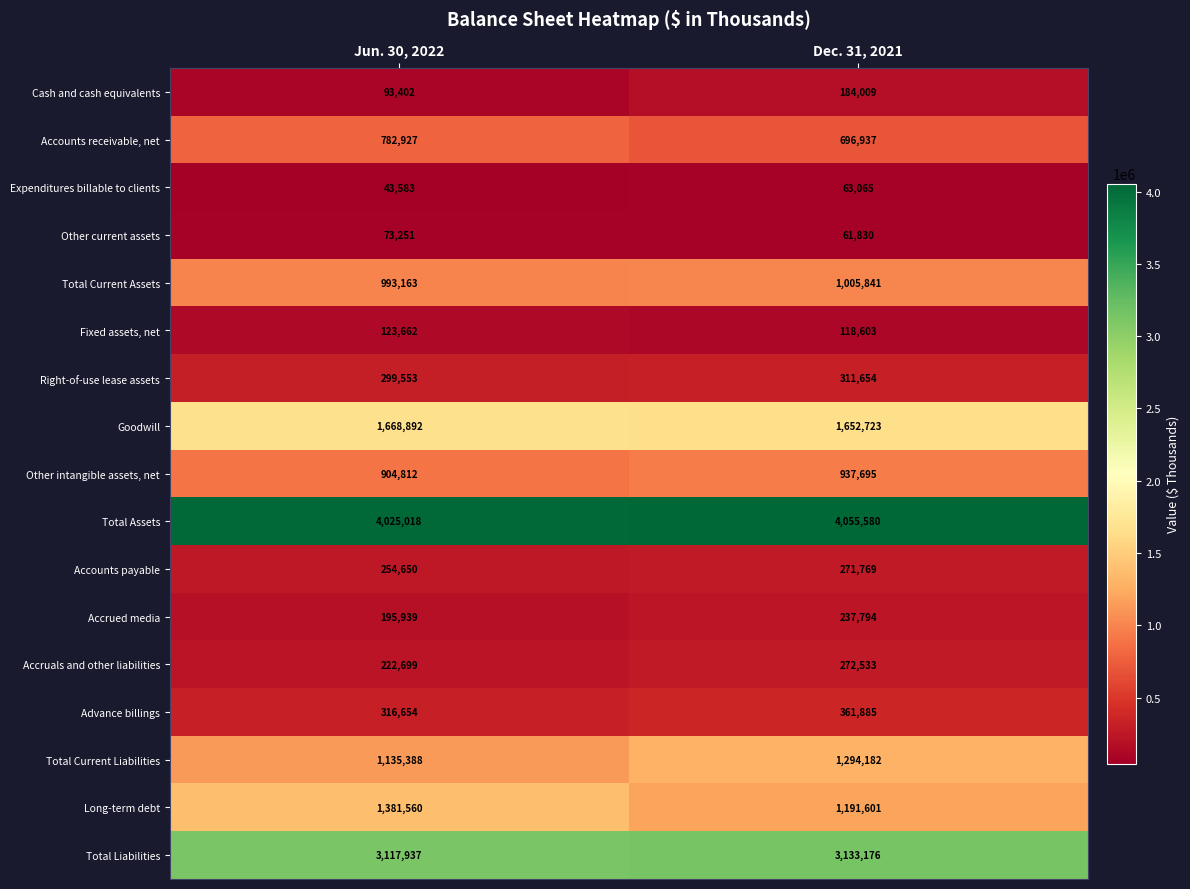

Where is Accrued media nearest to the value 216866?

Jun. 30, 2022